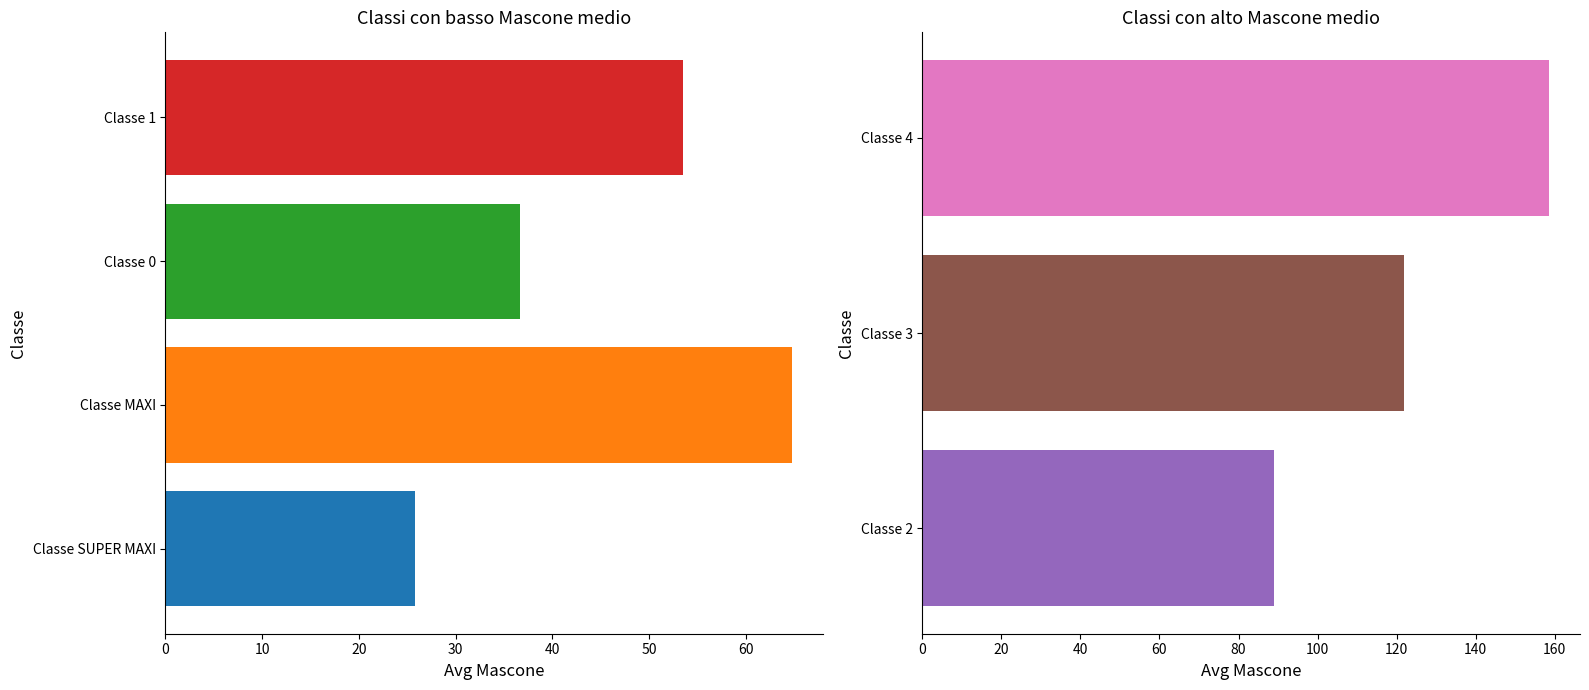

The value of avg_mascone at 4 is 140.7. True or false?

False